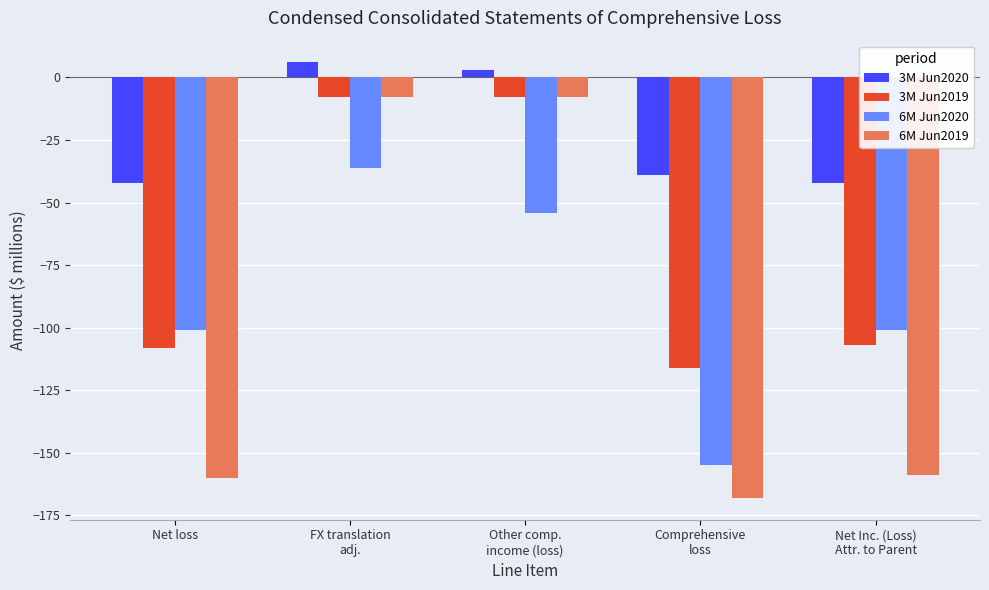

The value of 6M Jun2019 at Other comp.
income (loss) is -14. True or false?

False